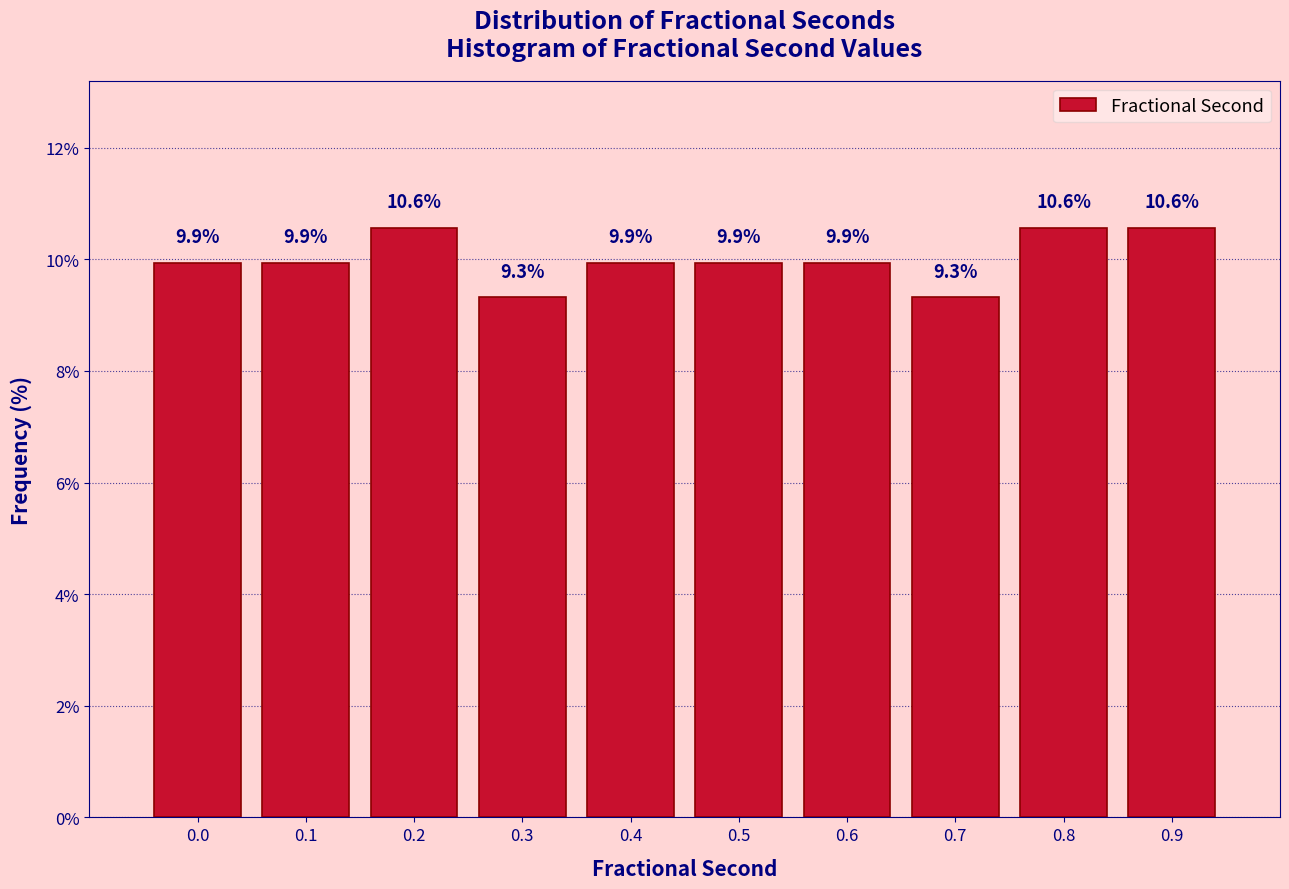

Reading left to right, transcribe all the data shown in this chart.

9.9	9.9	10.6	9.3	9.9	9.9	9.9	9.3	10.6	10.6